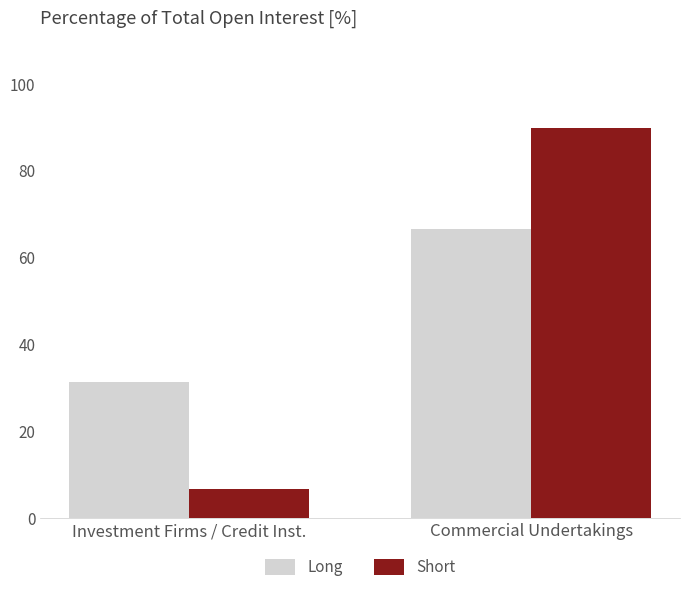

Which series has the widest spread of values?

Short